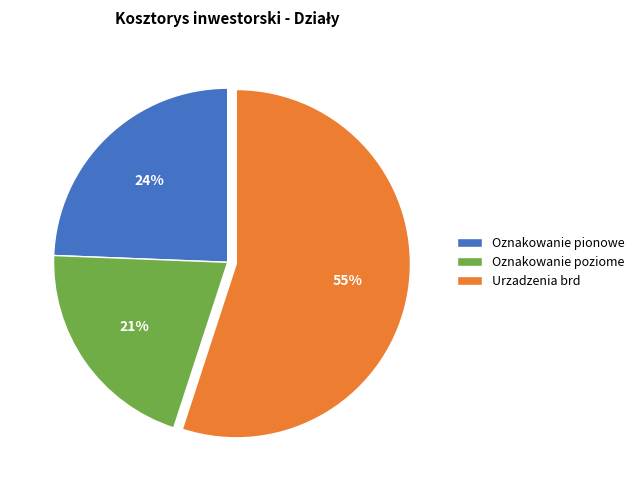

Is it true that Oznakowanie poziome is 21% of the pie?

True